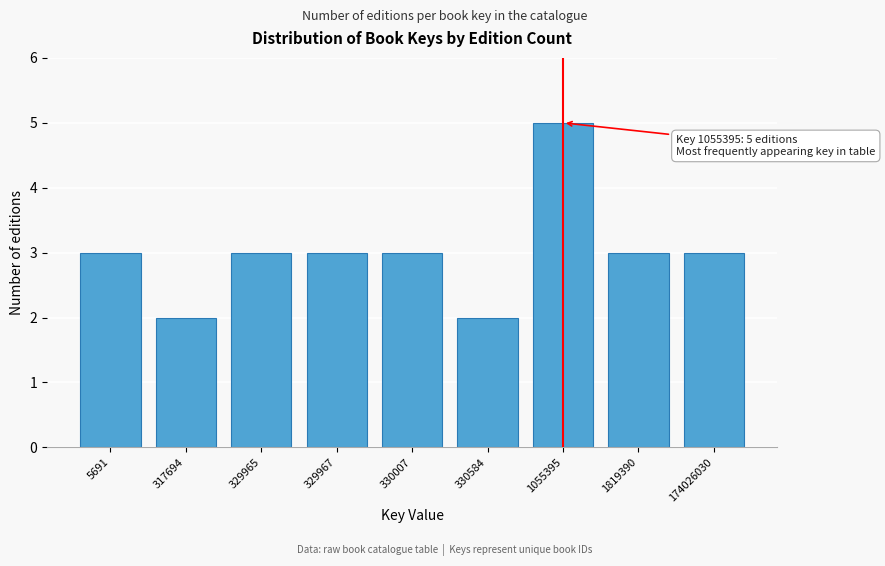

Reading right to left, what are all the values shown in this chart?

3	3	5	2	3	3	3	2	3